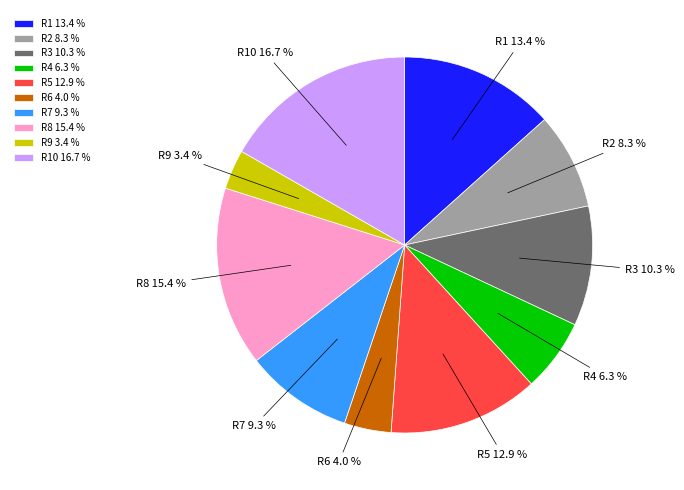

To the nearest percent, what is the average slice percentage?

10%